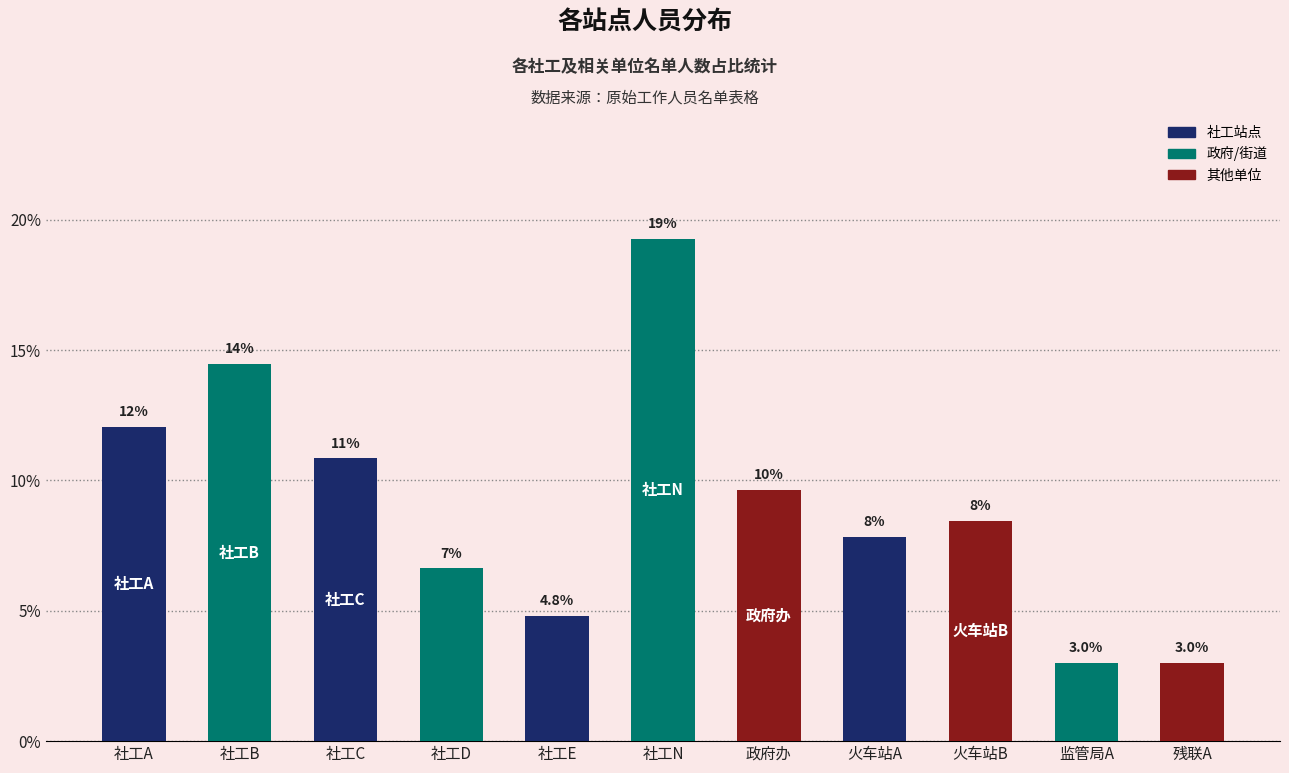

What is the difference between the second highest and second lowest values?

11.4